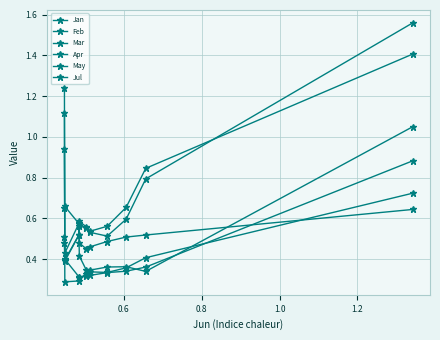

In Apr, how many points are lower than both neighbors (excluding endpoints)?

2